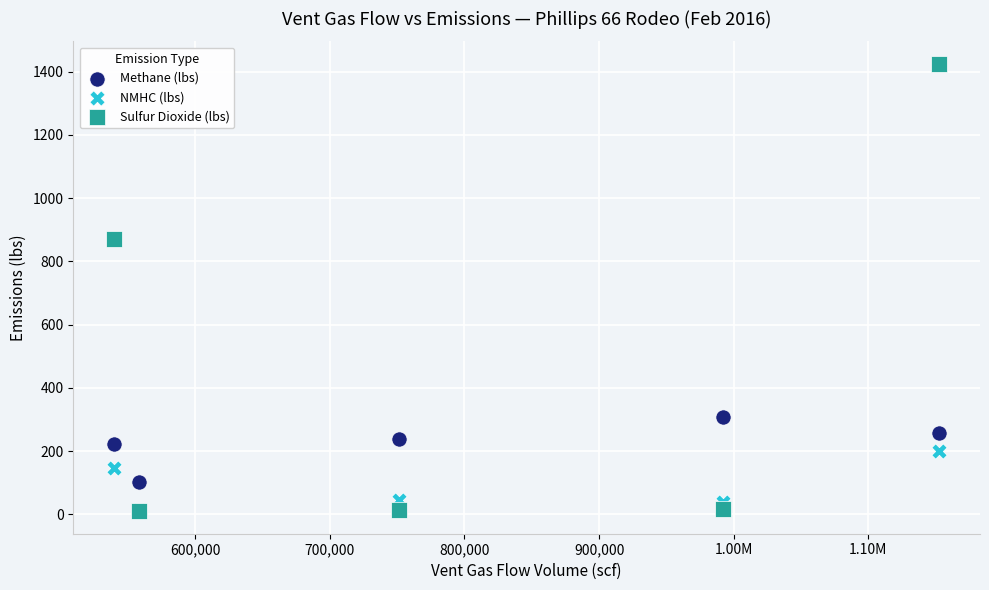

In the Sulfur Dioxide (lbs) series, what Y value is closest to 717?

869.5